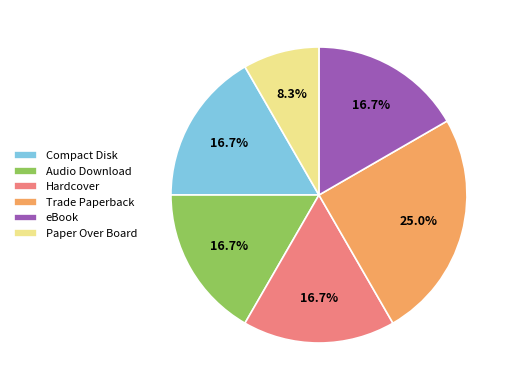

Is there a majority slice in this chart?

No